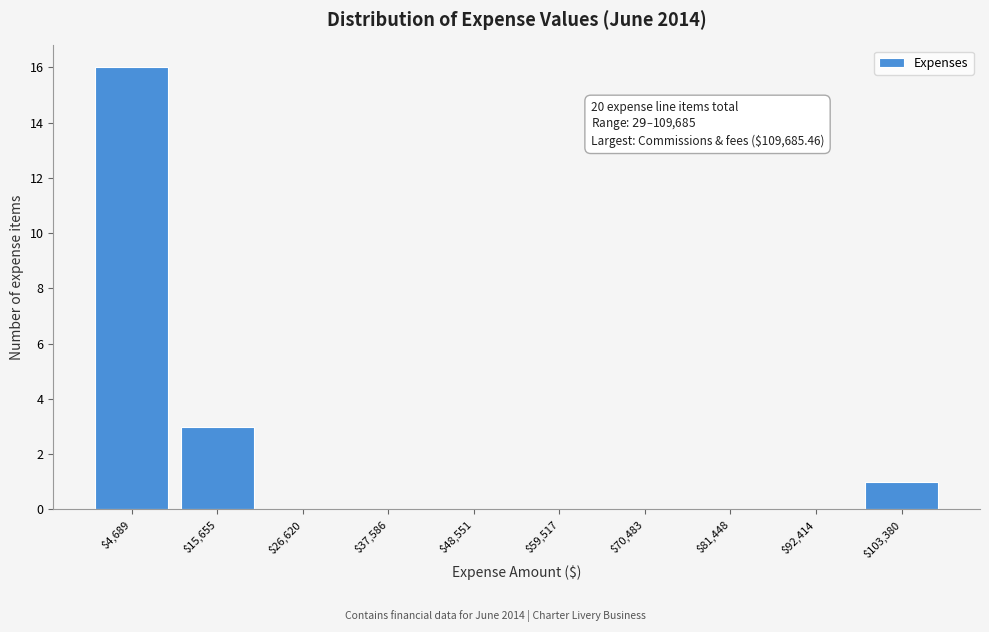

Which range on the x-axis has the tallest bar?

0 to 10000